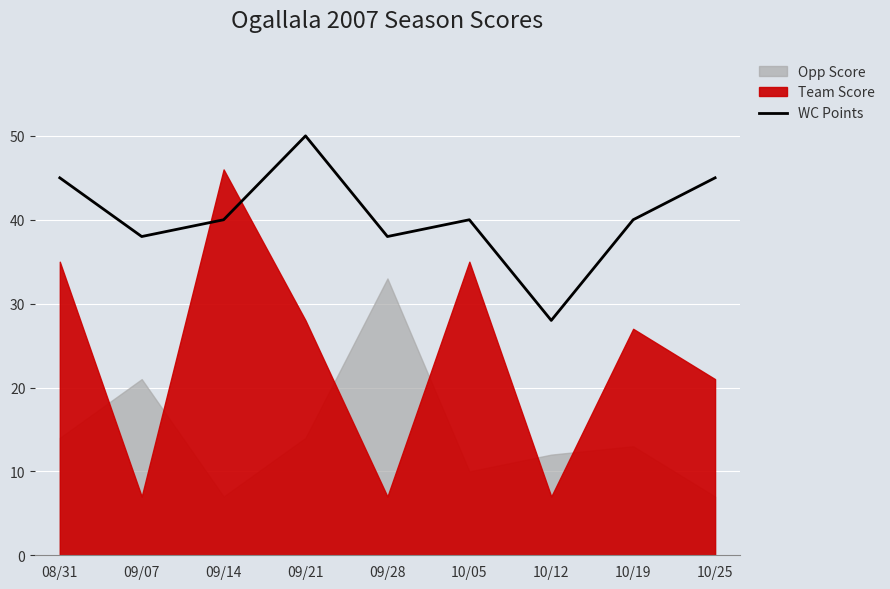

Between 10/19 and 10/12, which is larger?

10/19